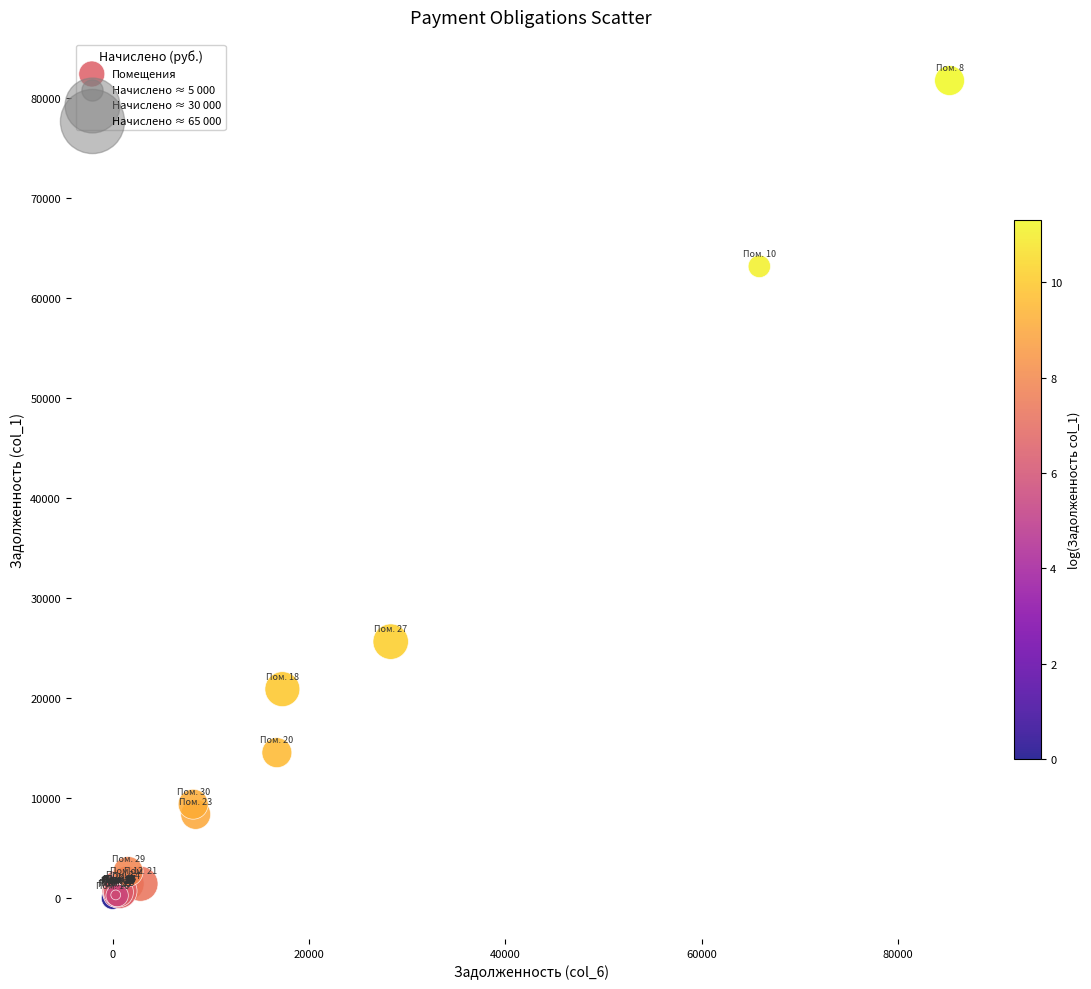

What Y value in the scatter plot is closest to 40854?

25636.4